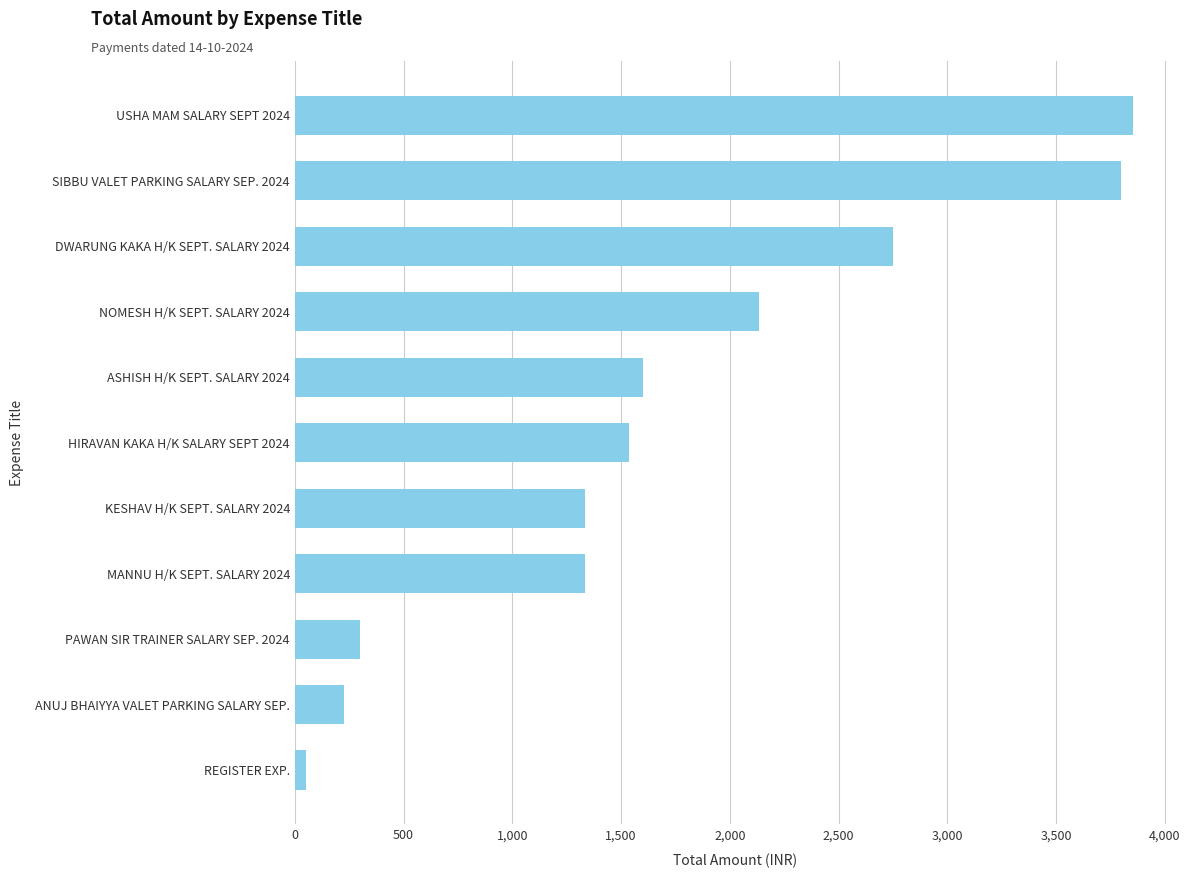

What is the difference between the maximum and minimum values?

3805